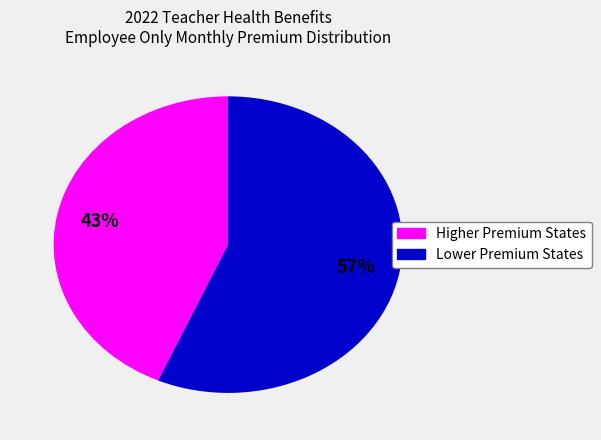

To the nearest percent, what is the average slice percentage?

50%